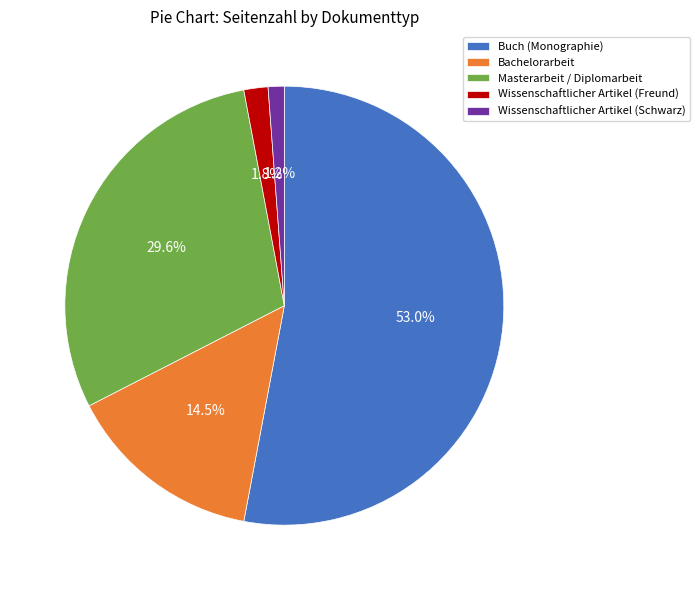

To the nearest percent, what is the average slice percentage?

20%